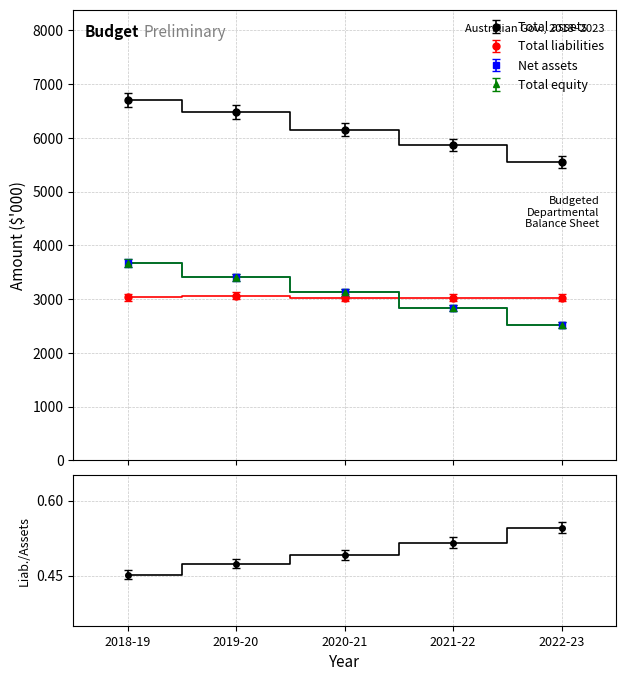

Where is the first local maximum for Total liabilities?

2019-20